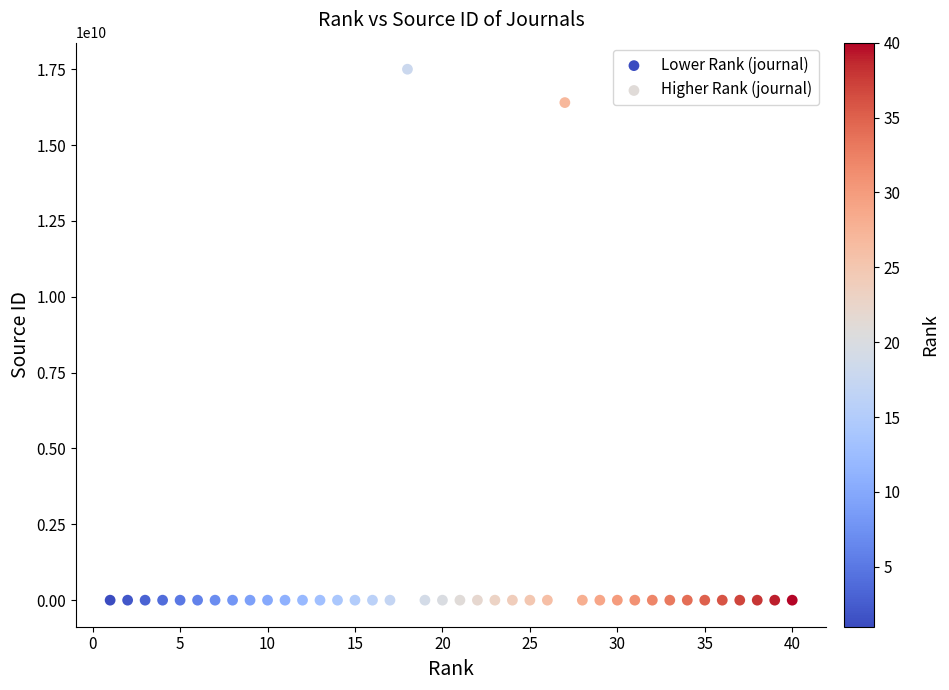

Which series contains the highest Y value?

Lower Rank (journal)